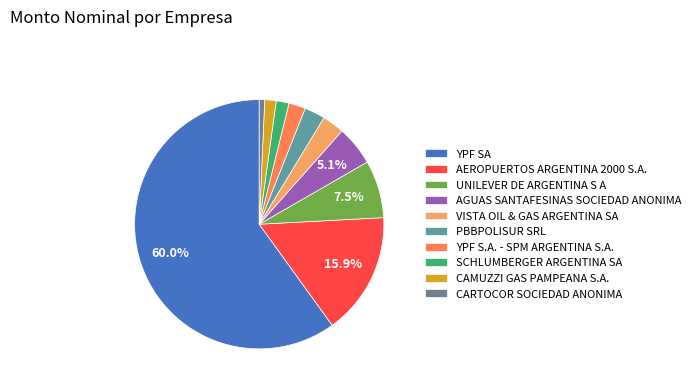

What is the change in value from YPF SA to YPF S.A. - SPM ARGENTINA S.A.?

-2328368798.1